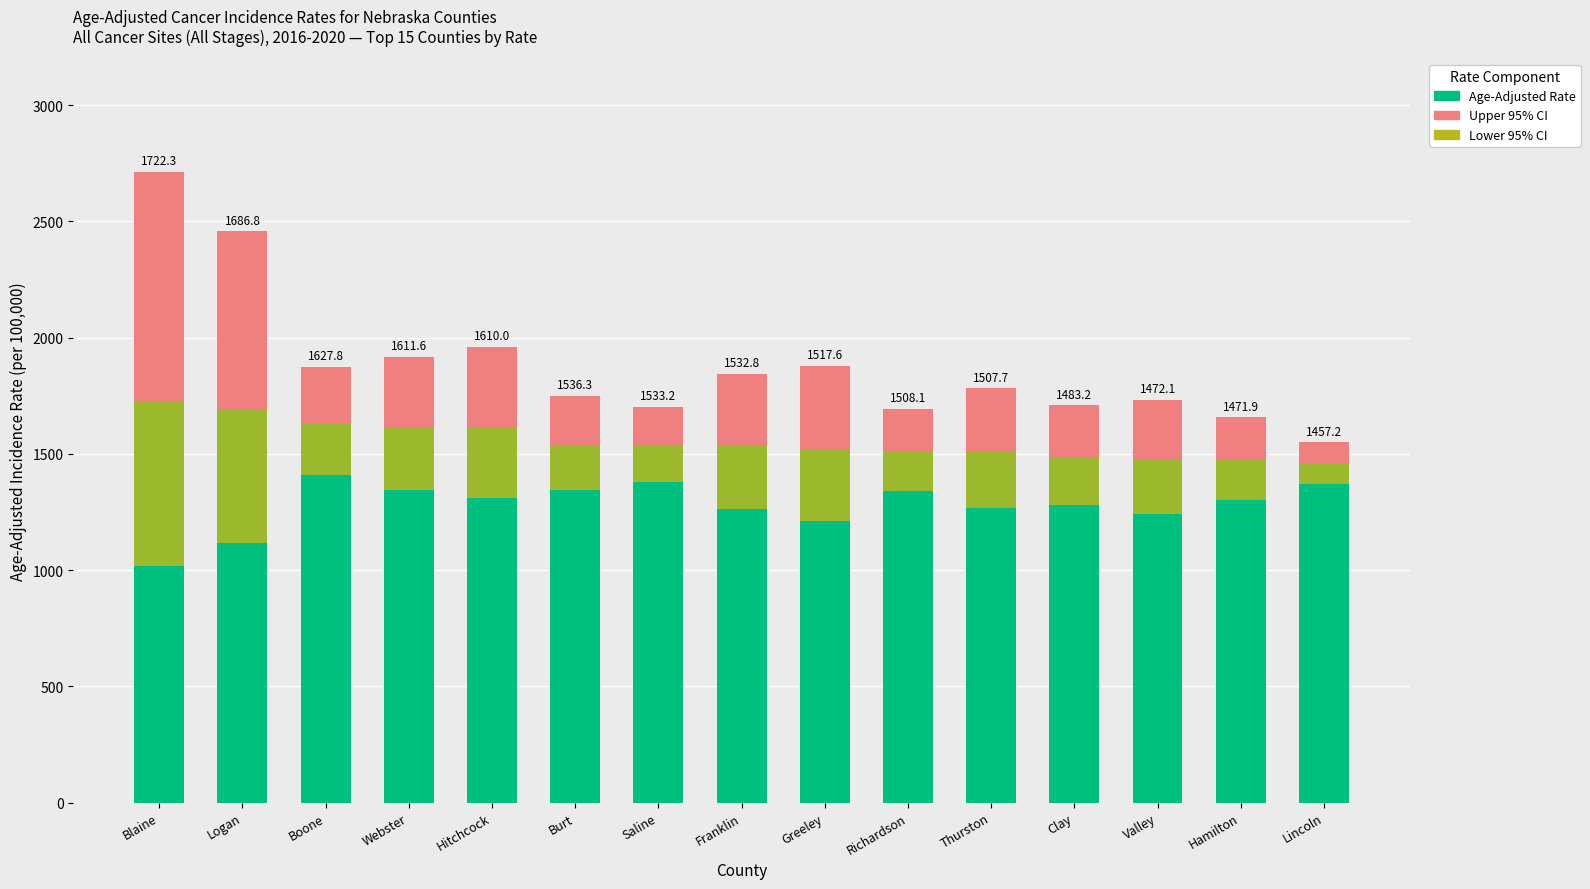

At which category is the sum across all series the highest?

Blaine